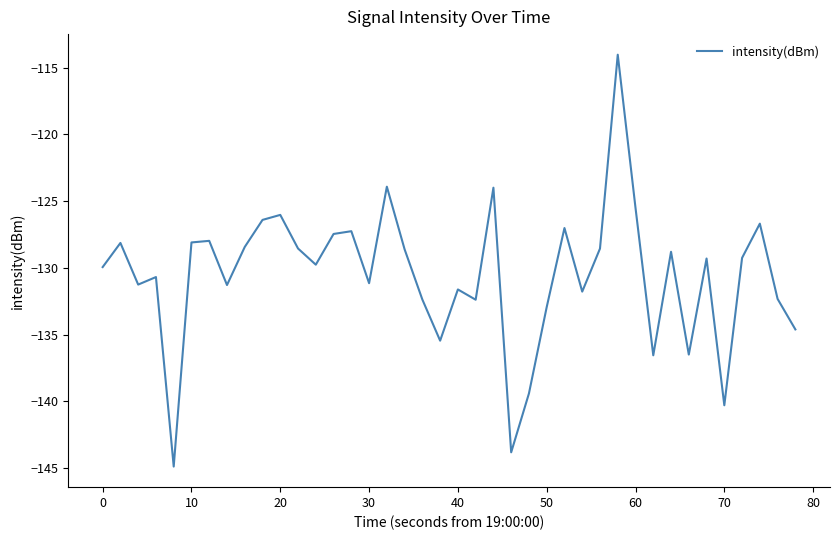

What is the greatest value displayed?

-114.0